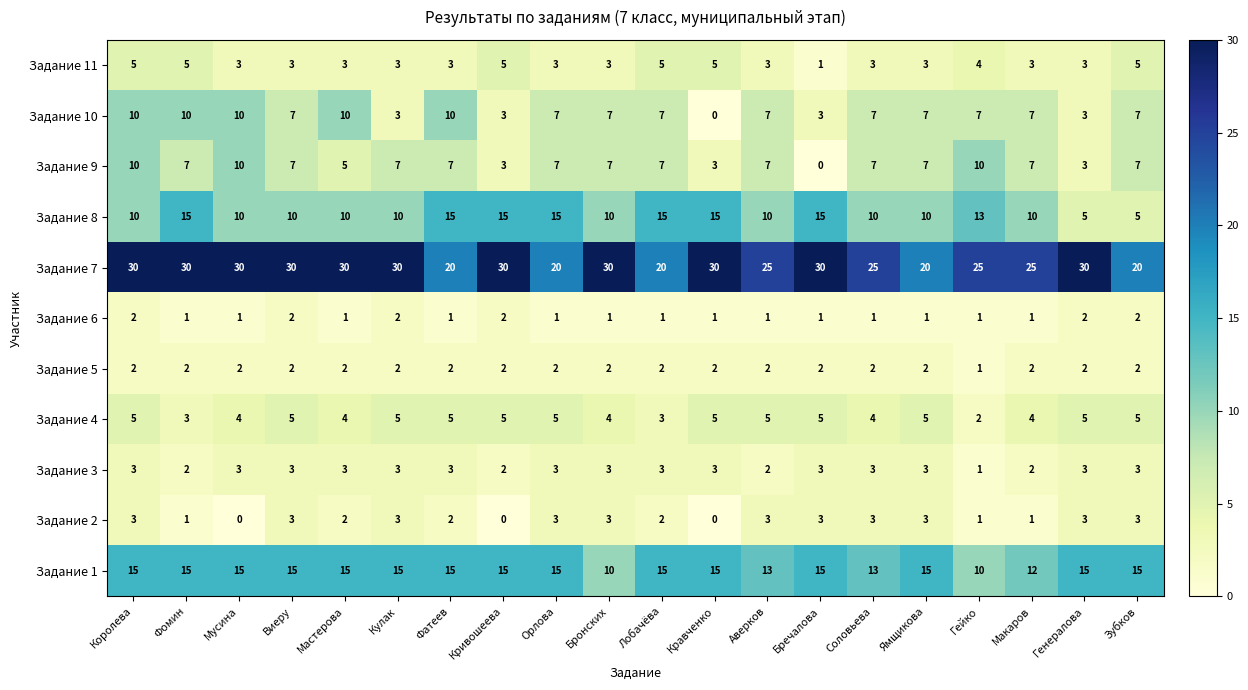

Which series has the largest total across all categories?

Задание 7